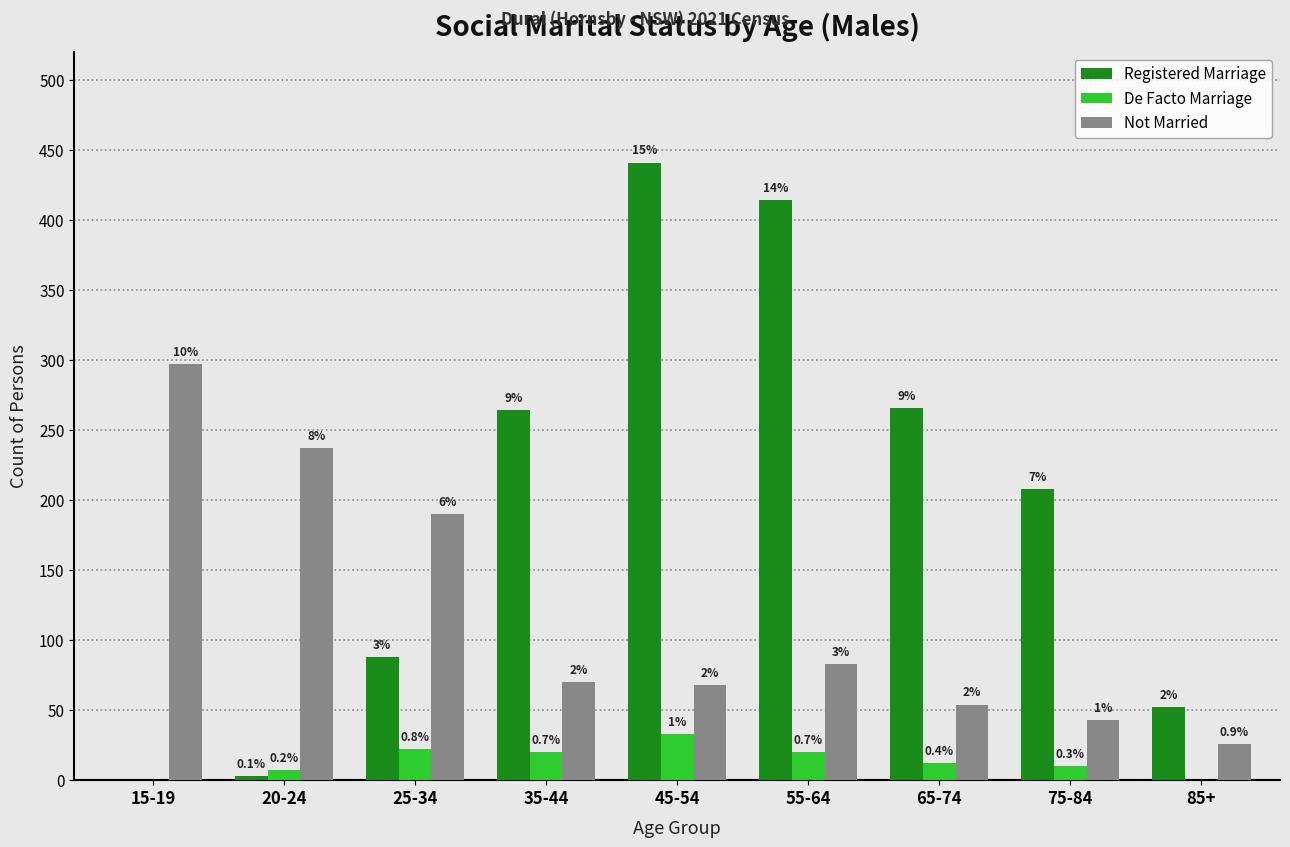

Are the bars horizontal?

No